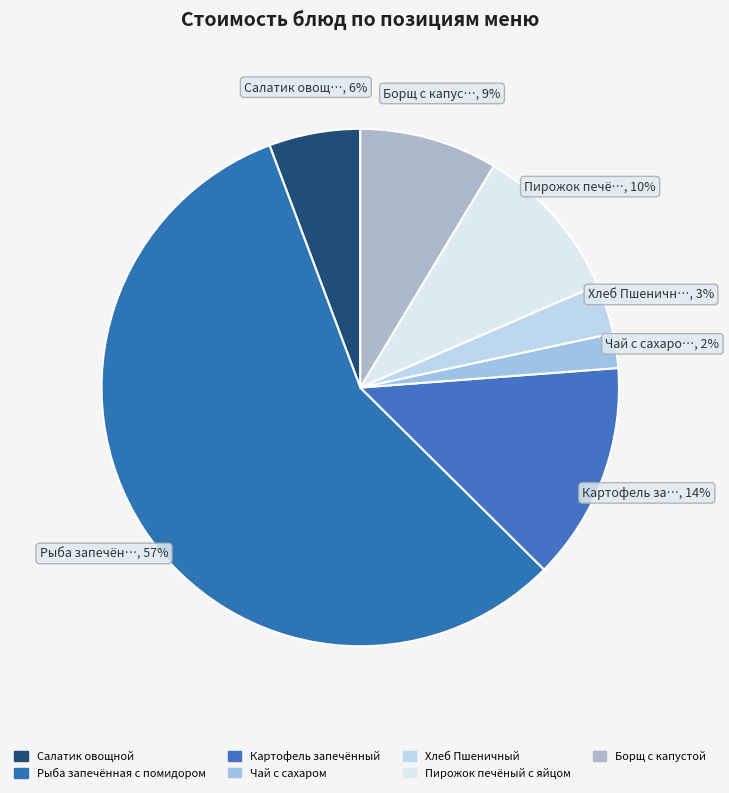

What percentage is the Борщ с капустой slice, to the nearest percent?

9%